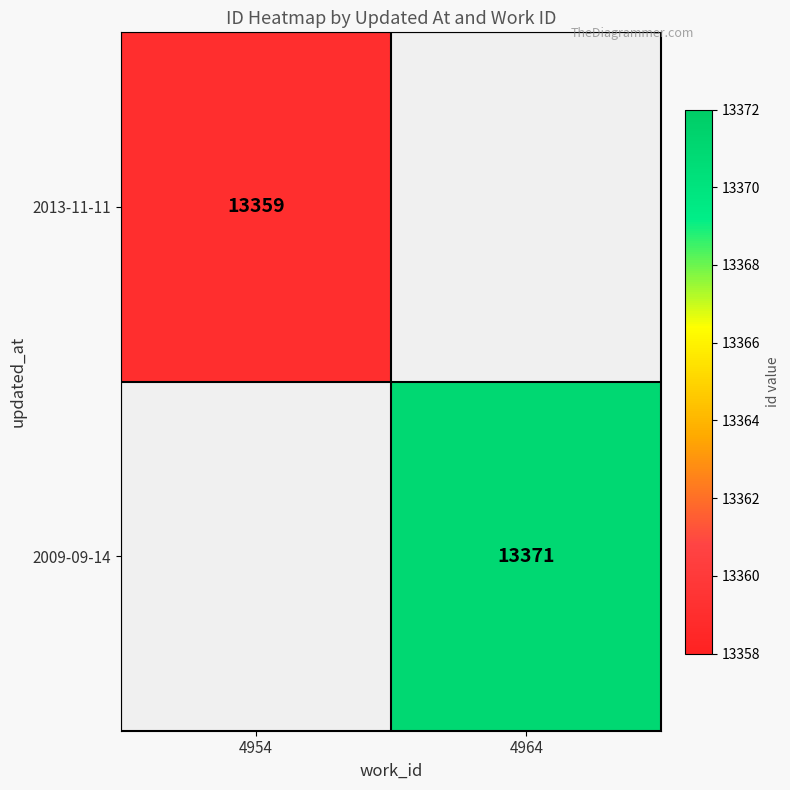

Is the value of 2013-11-11 at 4954 greater than the value of 2009-09-14 at 4964?

No